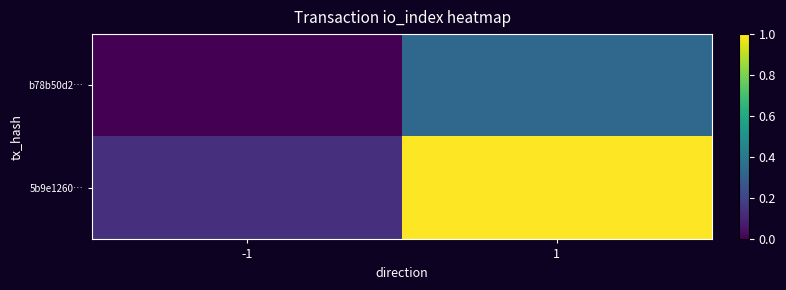

Reading right to left, list all the values displayed in this chart.

b78b50d2…: 1=0.3	-1=0.0
5b9e1260…: 1=1.0	-1=0.1